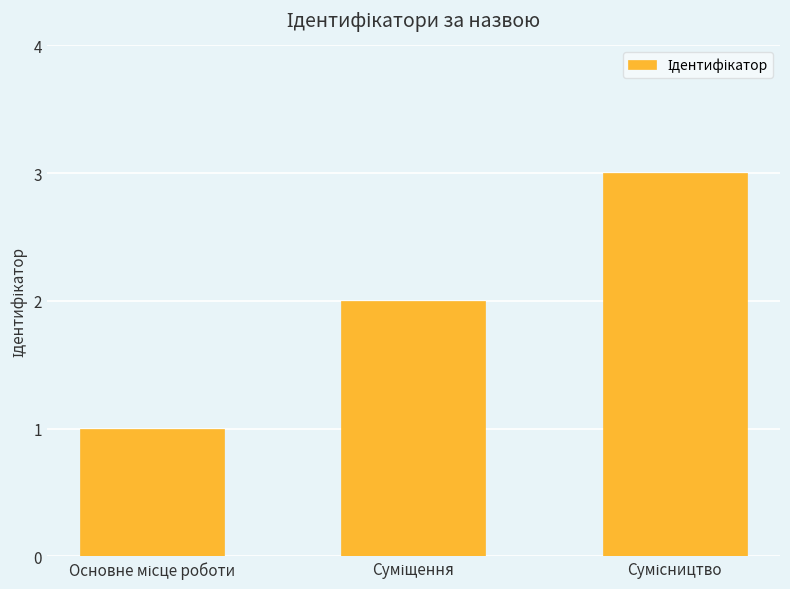

What is the sum of all values?

6